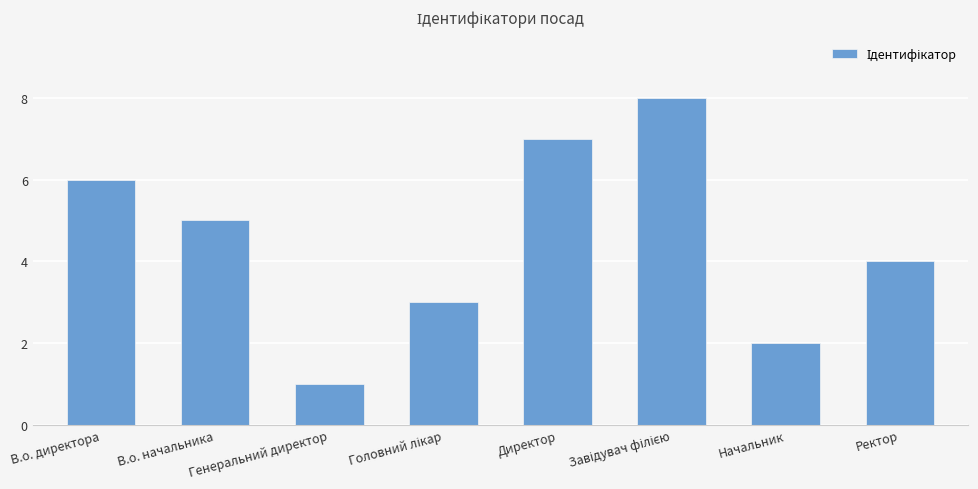

How many data points are less than 5?

4